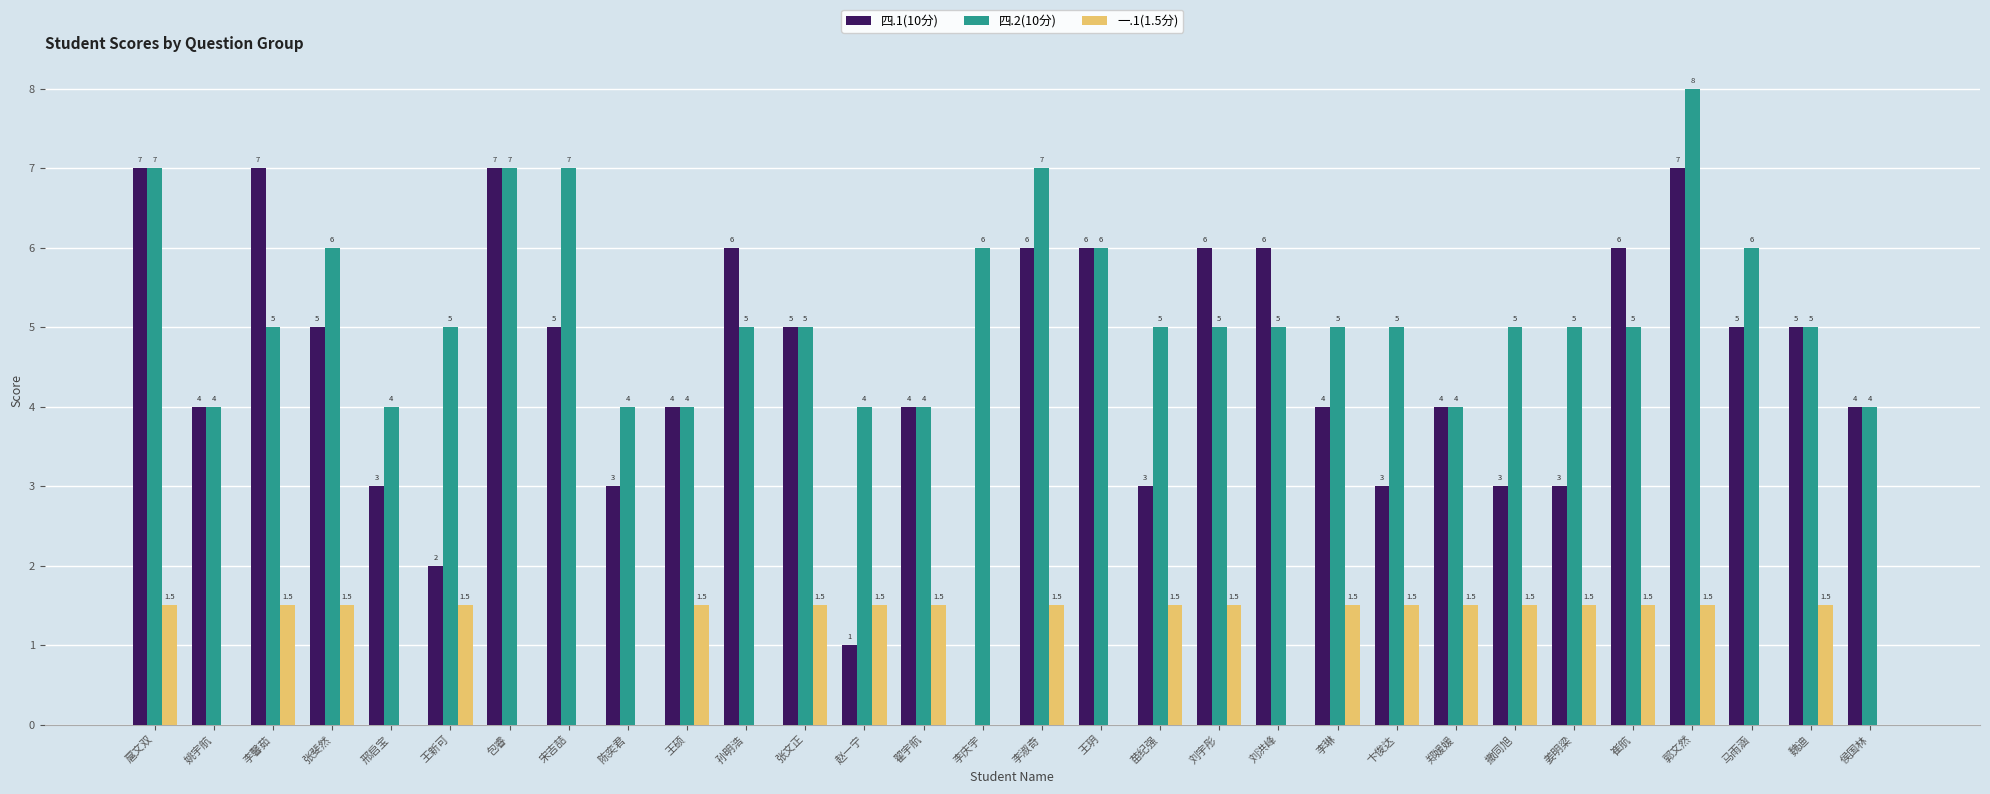

At which label does 四.1(10分) first exceed 5?

扈文双